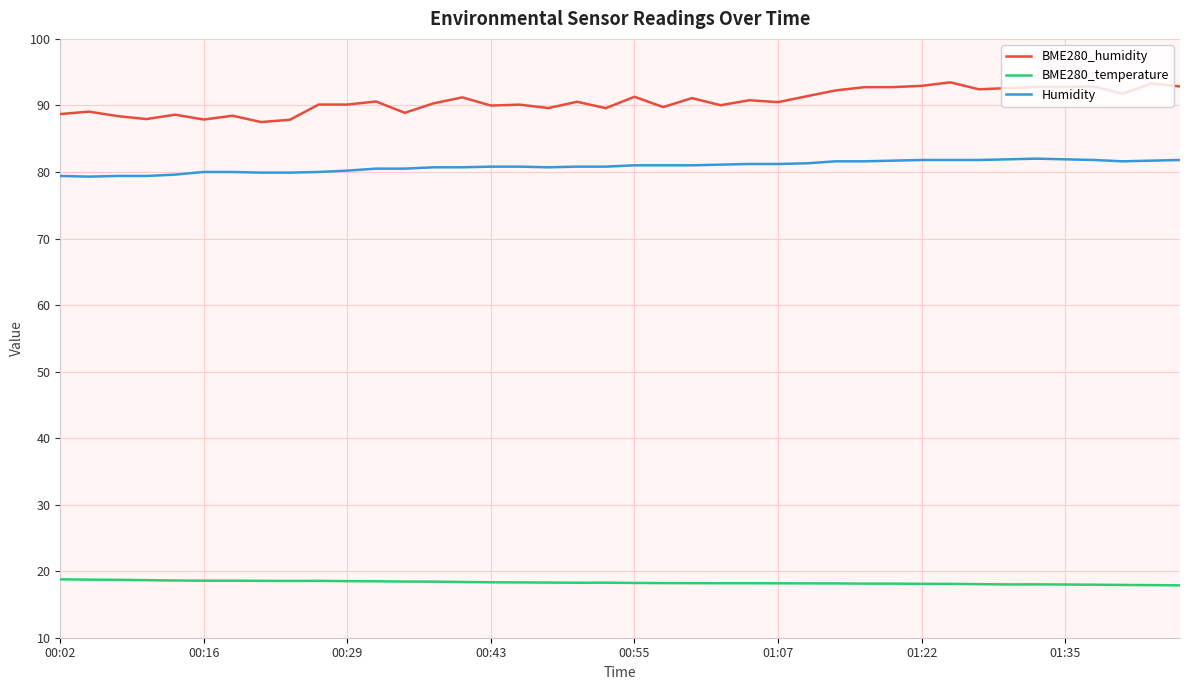

Which series has the widest spread of values?

BME280_humidity